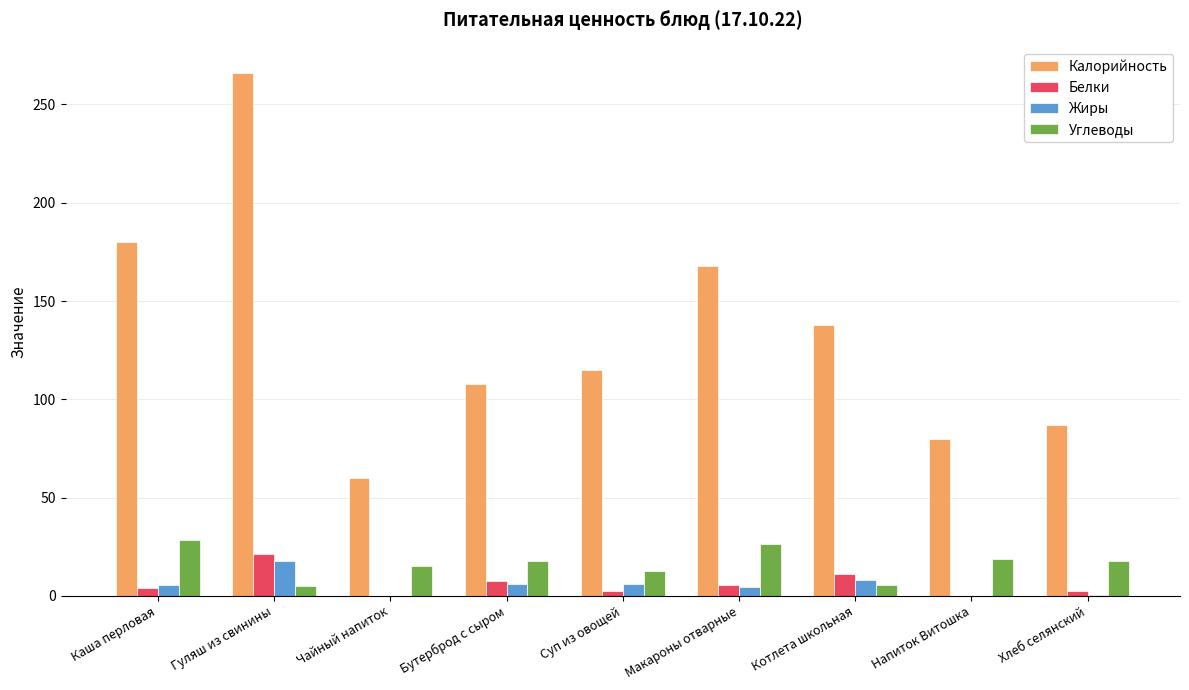

What is the maximum value for Калорийность?

266.0